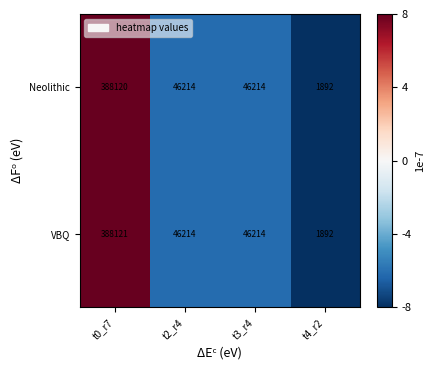

Reading left to right, what are all the values shown in this chart?

Neolithic: 388120	46214	46214	1892
VBQ: 388121	46214	46214	1892